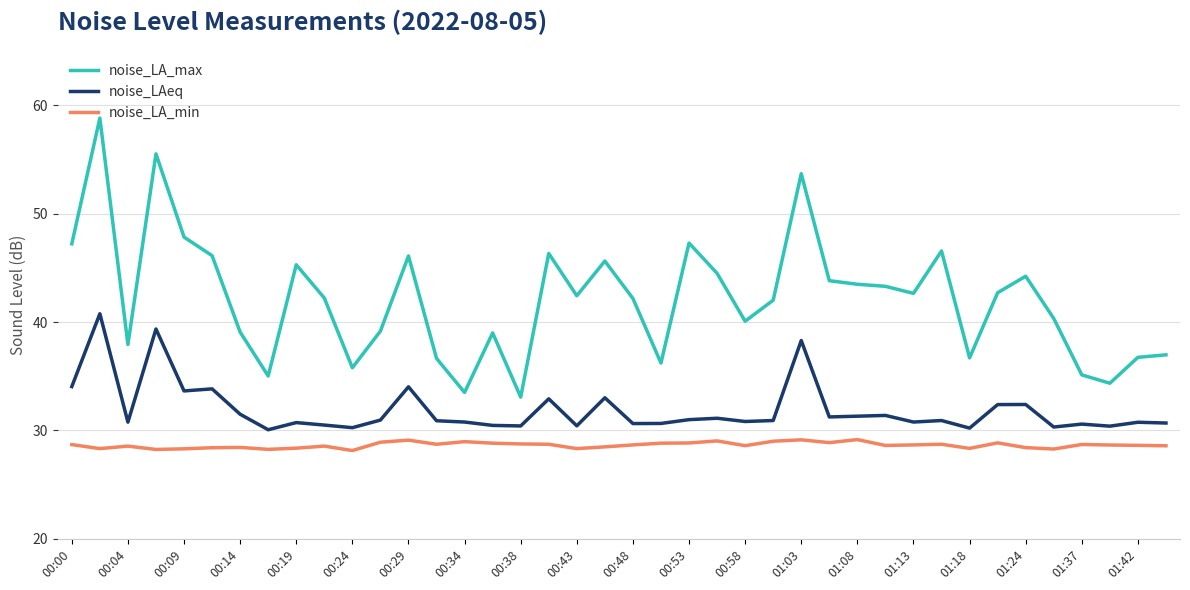

True or false: noise_LA_max and noise_LA_min intersect in this chart.

False